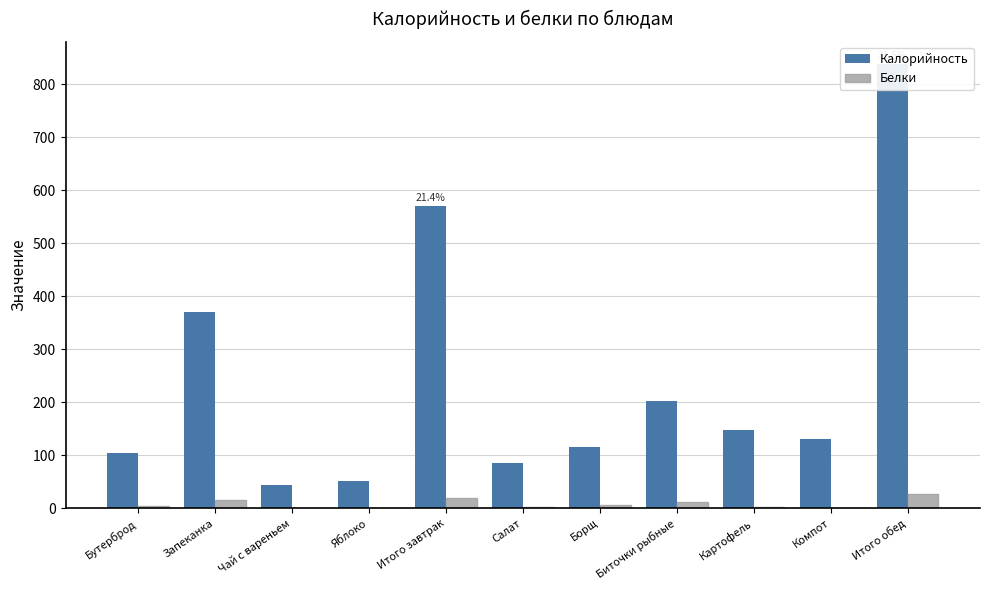

What are all the series names shown in the legend?

Калорийность, Белки